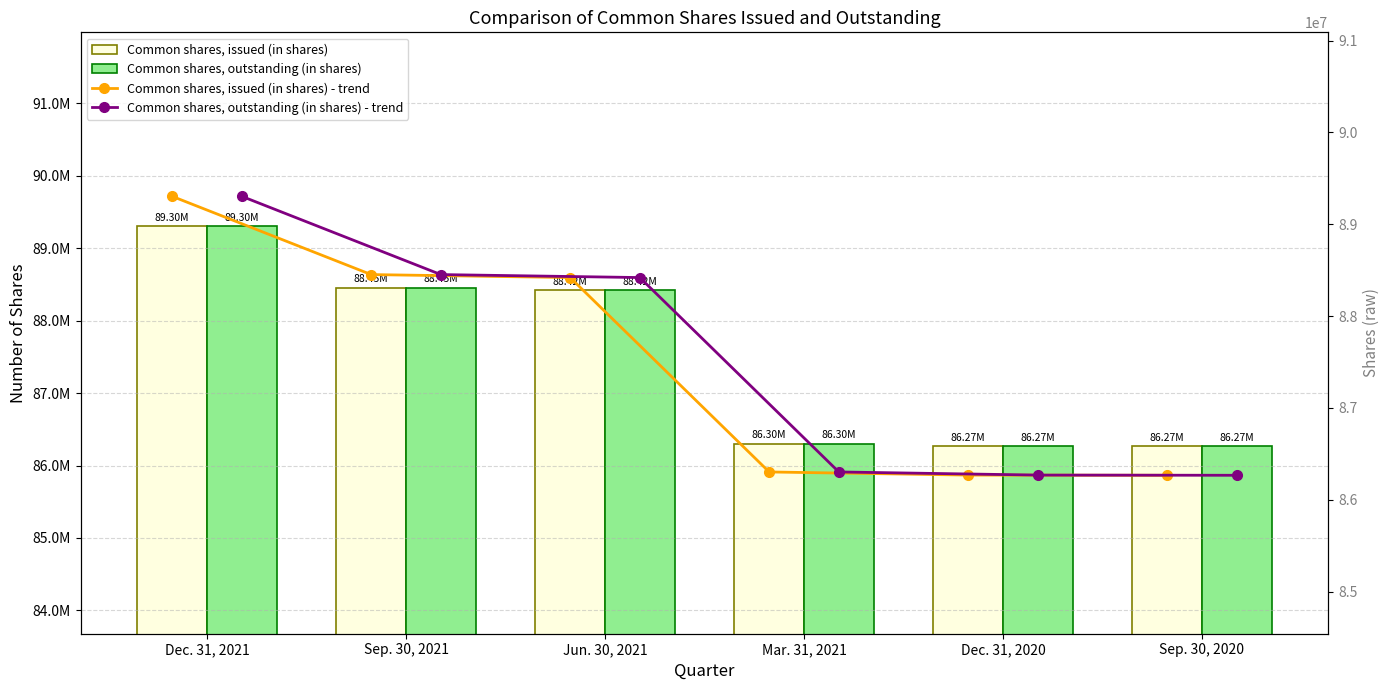

What is the label of the 6th bar from the right?

Dec. 31, 2021